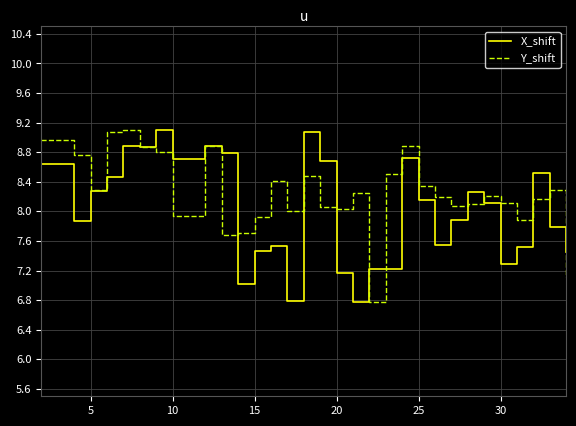

List the series in order of their overall mean, lowest first.

X_shift, Y_shift